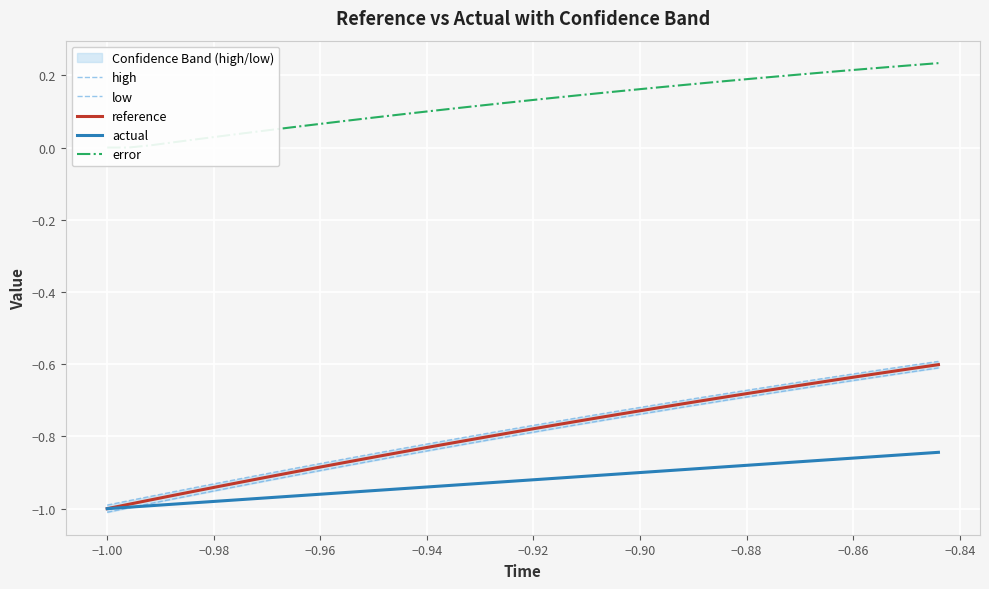

What is the sum of all reference values?

-31.6